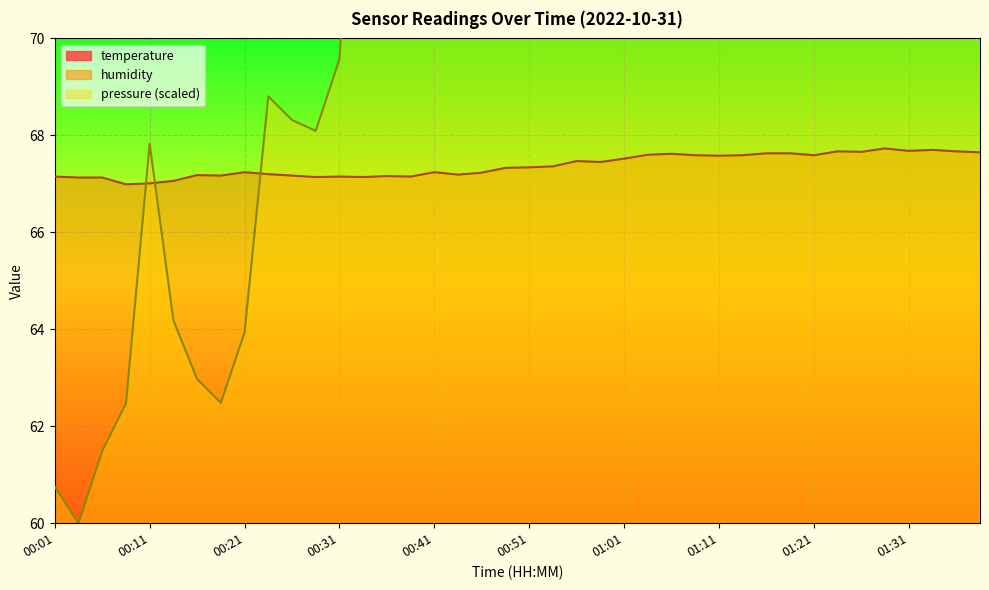

Which series changed the most between 01:11 and 01:34?

humidity